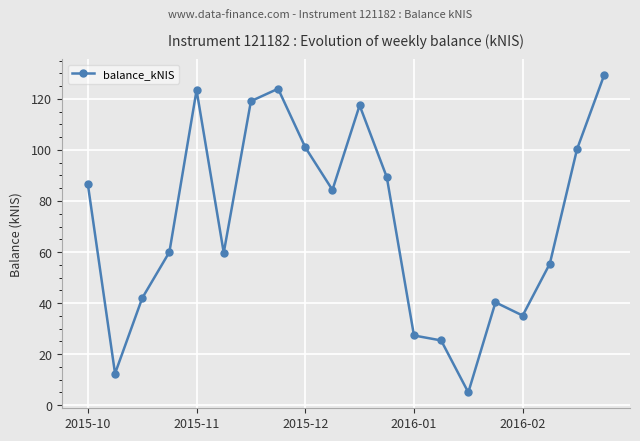

What is the sum of all values?

1437.3